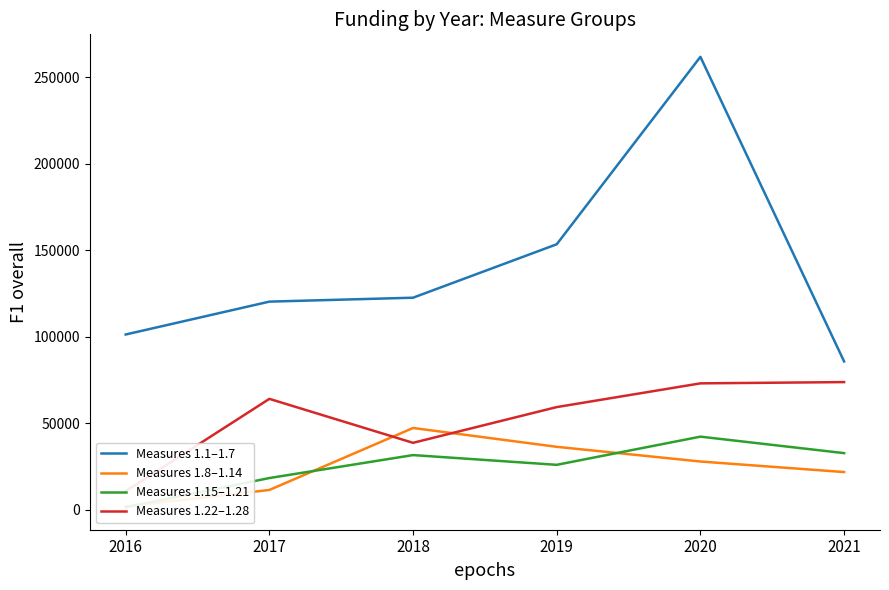

True or false: Measures 1.8–1.14 and Measures 1.1–1.7 cross at least once.

False